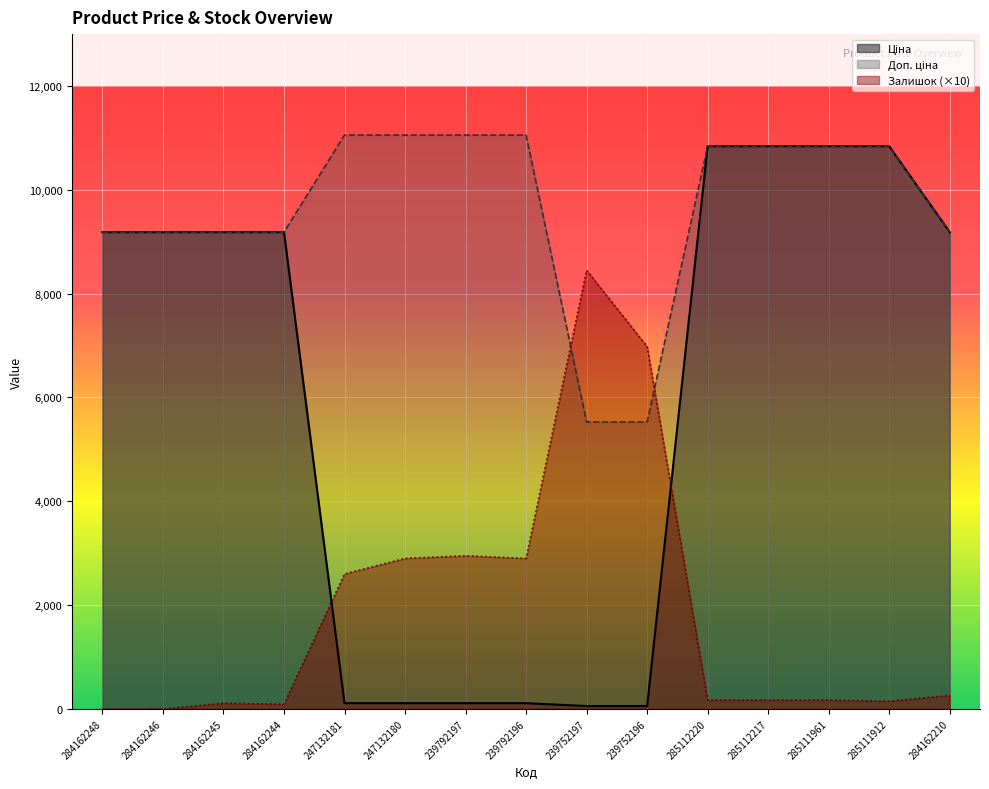

At how many categories does at least one series exceed 2031?

15